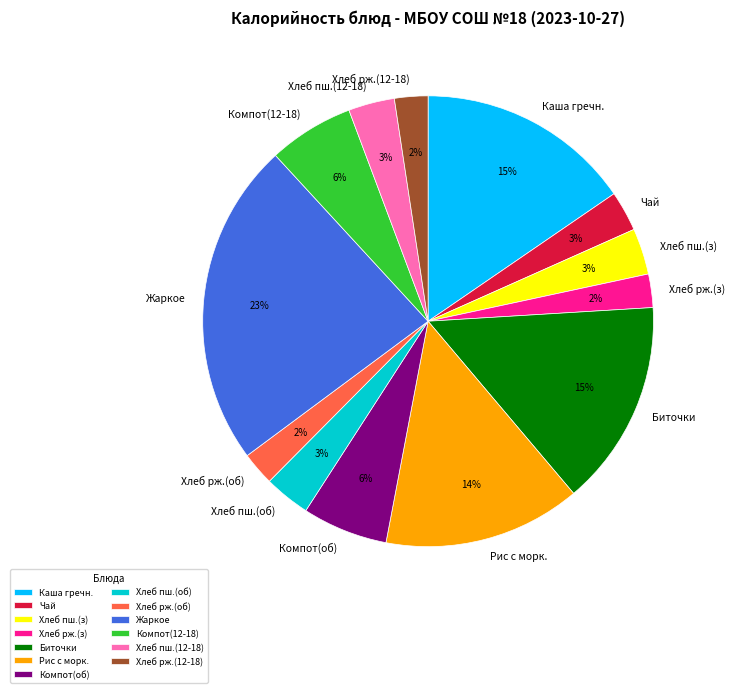

True or false: Жаркое accounts for 23% of the total.

True